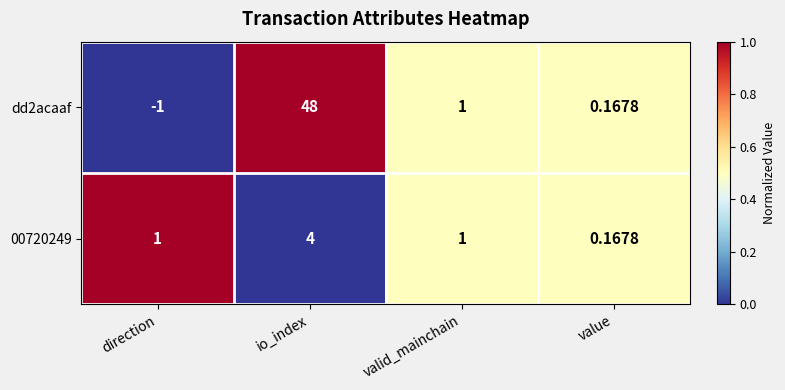

Which category has the lowest value across all series?

direction